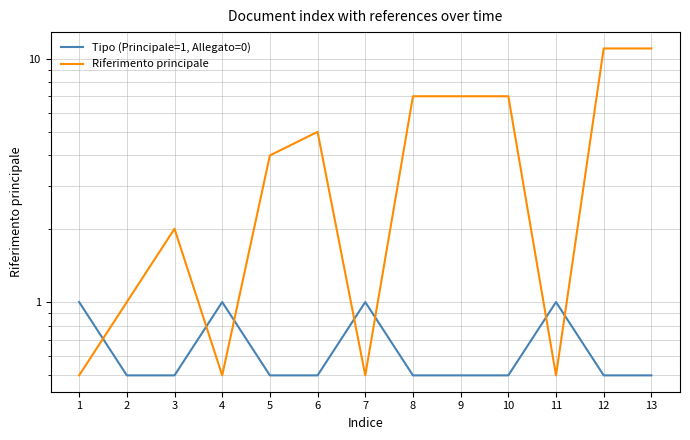

What is the difference between the second highest and minimum values in the Tipo (Principale=1, Allegato=0) series?

0.5